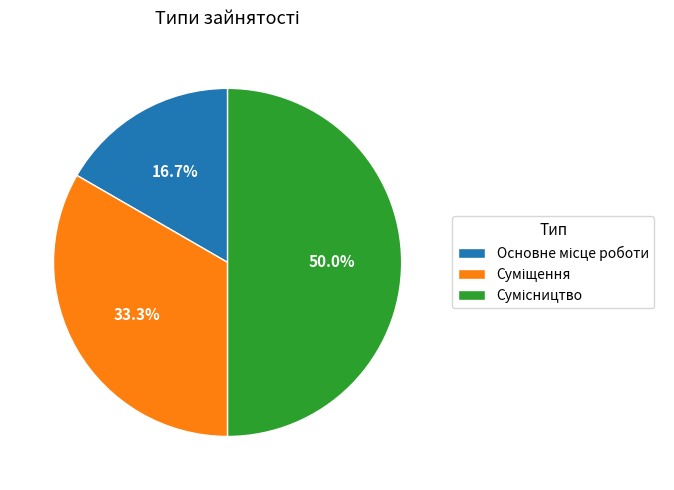

What percentage is the Основне місце роботи slice, to the nearest percent?

17%